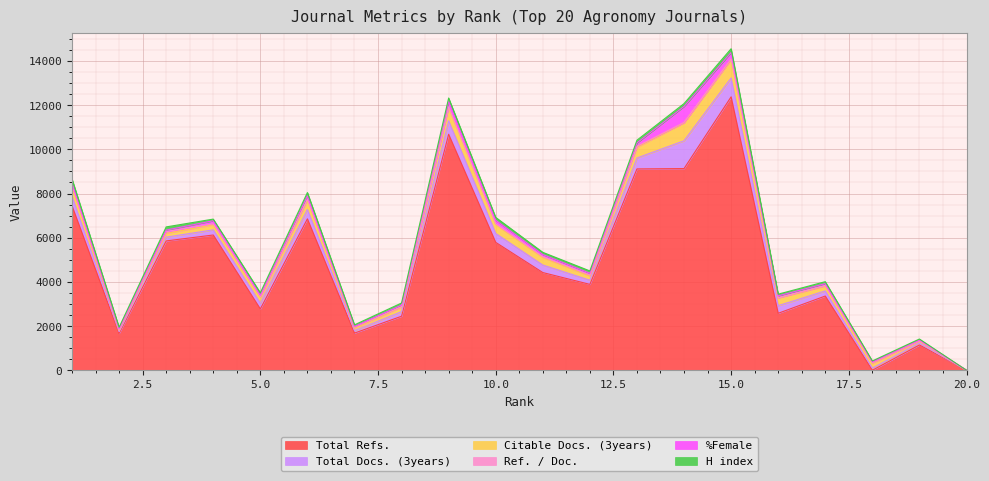

Where is the first local minimum for %Female?

2